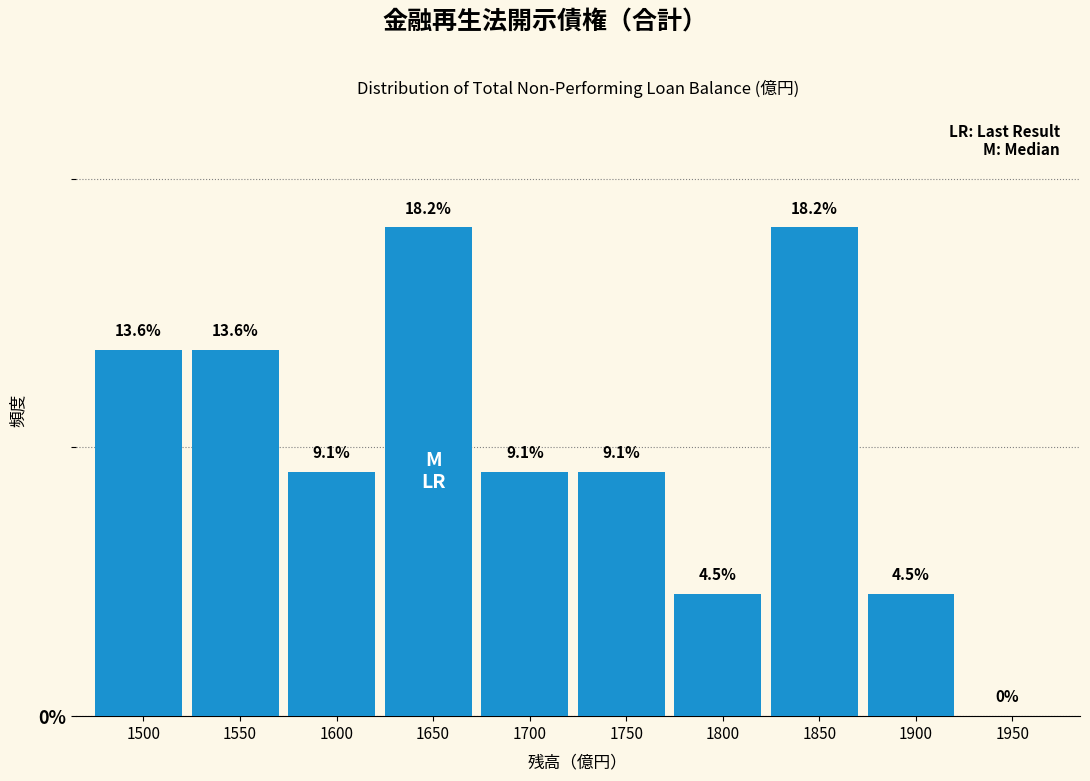

Reading left to right, transcribe all the data shown in this chart.

1500=13.6	1550=13.6	1600=9.1	1650=18.2	1700=9.1	1750=9.1	1800=4.5	1850=18.2	1900=4.5	1950=0.0